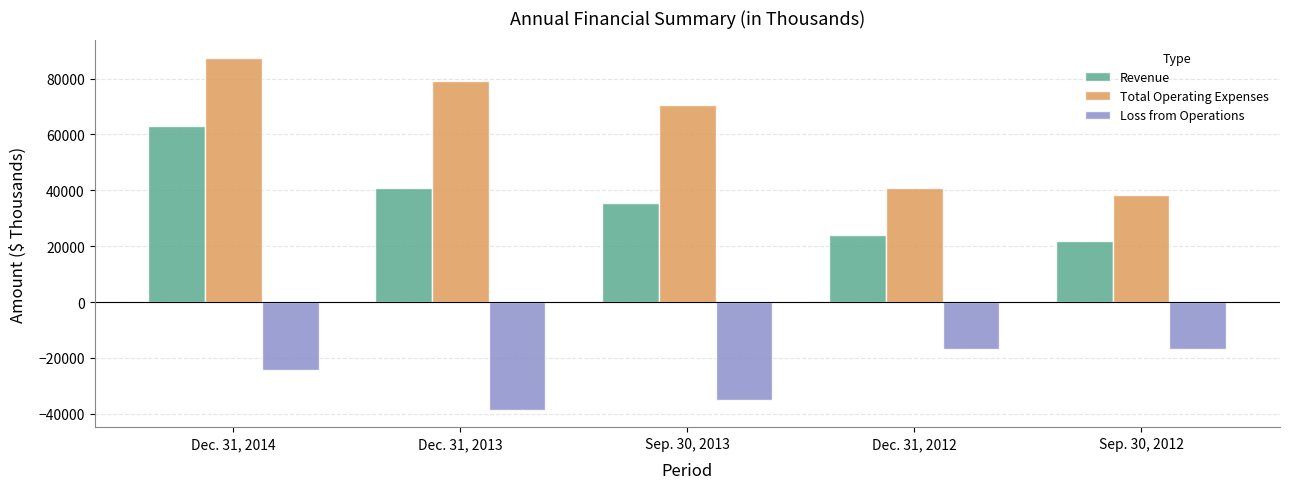

How many groups of bars are there?

5